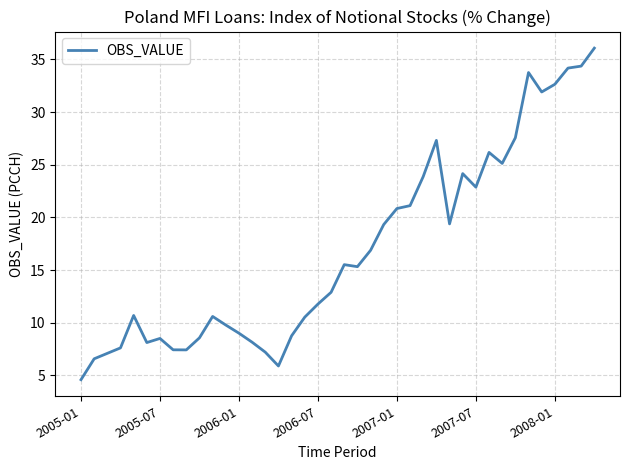

Count the number of categories in the chart.

40